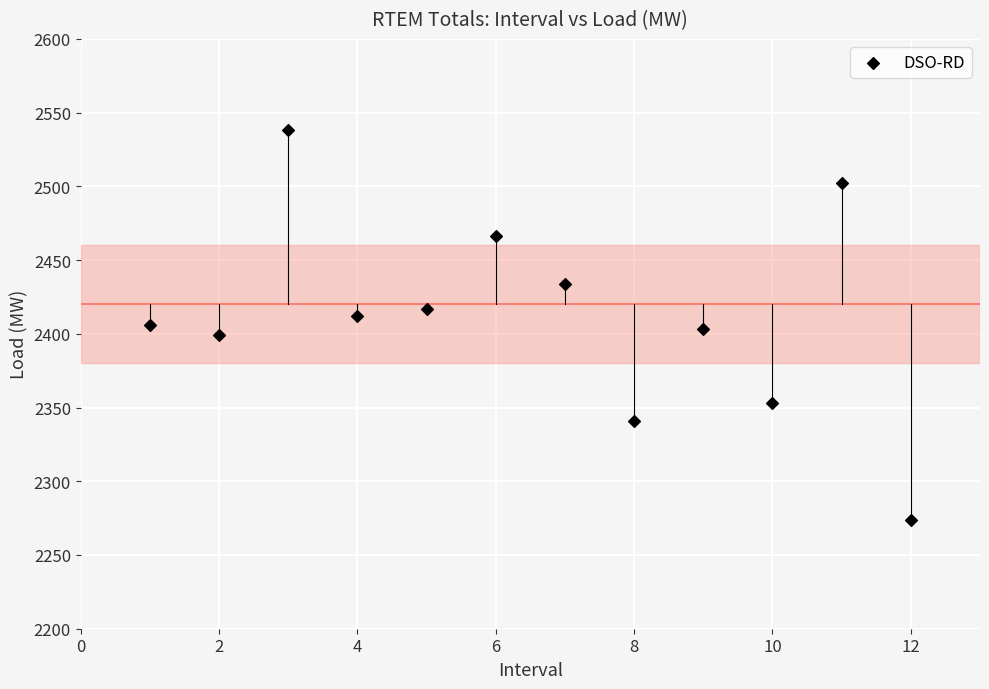

What is the average X value?

6